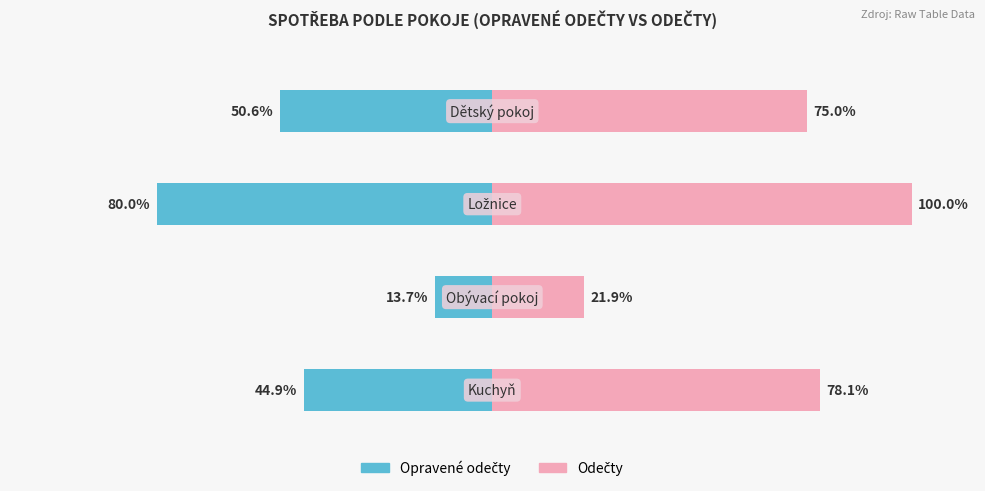

What is the sum of all Opravené odečty values?

-189.2